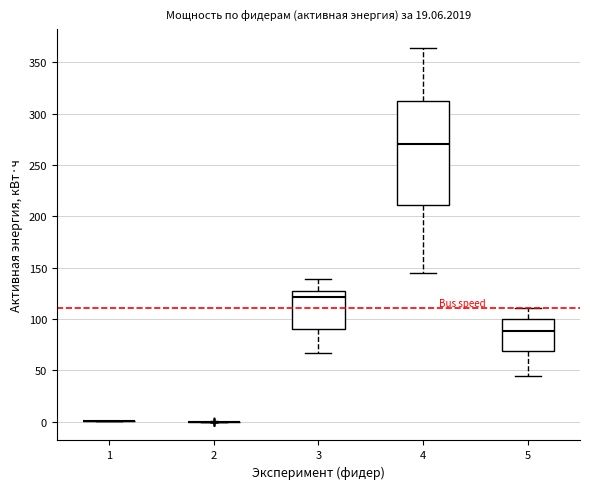

Where is the upper edge of the box at x = 4 on the y-axis? The values are not printed on the chart, so give them approximately, as read against the axis.

315